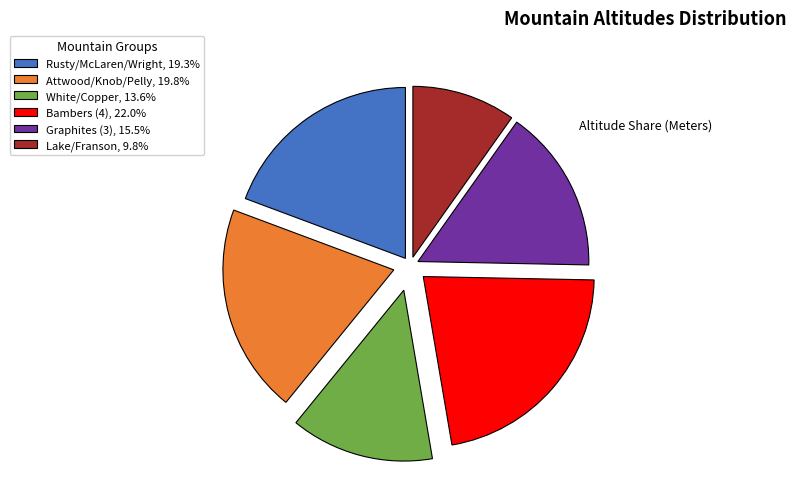

Is Attwood/Knob/Pelly, 19.8% the majority of the pie?

No